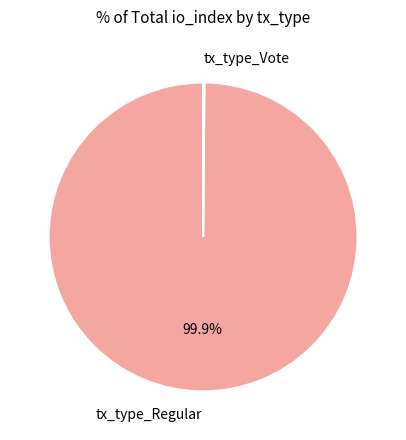

What is the largest slice in the pie chart?

tx_type_Regular